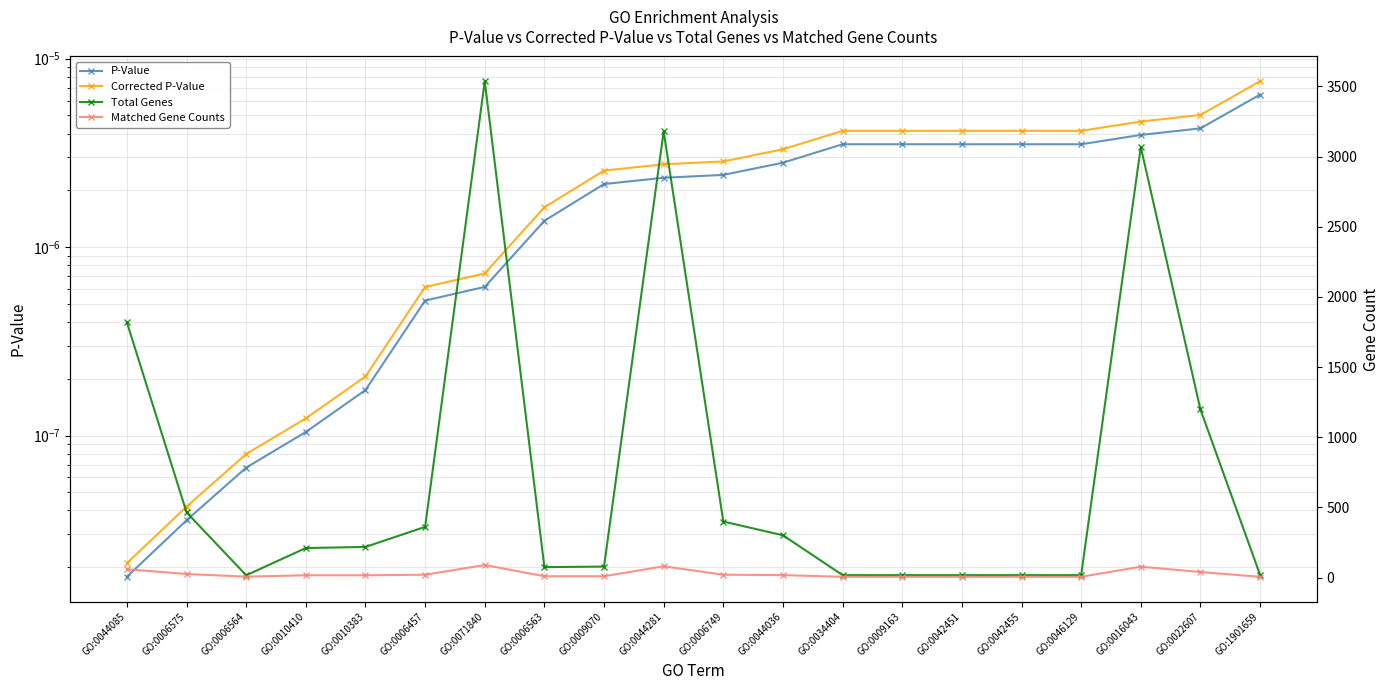

Reading left to right, list all the values displayed in this chart.

P-Value: GO:0044085=0.0	GO:0006575=0.0	GO:0006564=0.0	GO:0010410=0.0	GO:0010383=0.0	GO:0006457=0.0	GO:0071840=0.0	GO:0006563=0.0	GO:0009070=0.0	GO:0044281=0.0	GO:0006749=0.0	GO:0044036=0.0	GO:0034404=0.0	GO:0009163=0.0	GO:0042451=0.0	GO:0042455=0.0	GO:0046129=0.0	GO:0016043=0.0	GO:0022607=0.0	GO:1901659=0.0
Corrected P-Value: GO:0044085=0.0	GO:0006575=0.0	GO:0006564=0.0	GO:0010410=0.0	GO:0010383=0.0	GO:0006457=0.0	GO:0071840=0.0	GO:0006563=0.0	GO:0009070=0.0	GO:0044281=0.0	GO:0006749=0.0	GO:0044036=0.0	GO:0034404=0.0	GO:0009163=0.0	GO:0042451=0.0	GO:0042455=0.0	GO:0046129=0.0	GO:0016043=0.0	GO:0022607=0.0	GO:1901659=0.0
Total Genes: GO:0044085=1818.0	GO:0006575=464.0	GO:0006564=16.0	GO:0010410=210.0	GO:0010383=218.0	GO:0006457=361.0	GO:0071840=3537.0	GO:0006563=74.0	GO:0009070=78.0	GO:0044281=3180.0	GO:0006749=399.0	GO:0044036=301.0	GO:0034404=17.0	GO:0009163=17.0	GO:0042451=17.0	GO:0042455=17.0	GO:0046129=17.0	GO:0016043=3068.0	GO:0022607=1198.0	GO:1901659=19.0
Matched Gene Counts: GO:0044085=59.0	GO:0006575=25.0	GO:0006564=6.0	GO:0010410=16.0	GO:0010383=16.0	GO:0006457=20.0	GO:0071840=89.0	GO:0006563=9.0	GO:0009070=9.0	GO:0044281=80.0	GO:0006749=20.0	GO:0044036=17.0	GO:0034404=5.0	GO:0009163=5.0	GO:0042451=5.0	GO:0042455=5.0	GO:0046129=5.0	GO:0016043=77.0	GO:0022607=39.0	GO:1901659=5.0